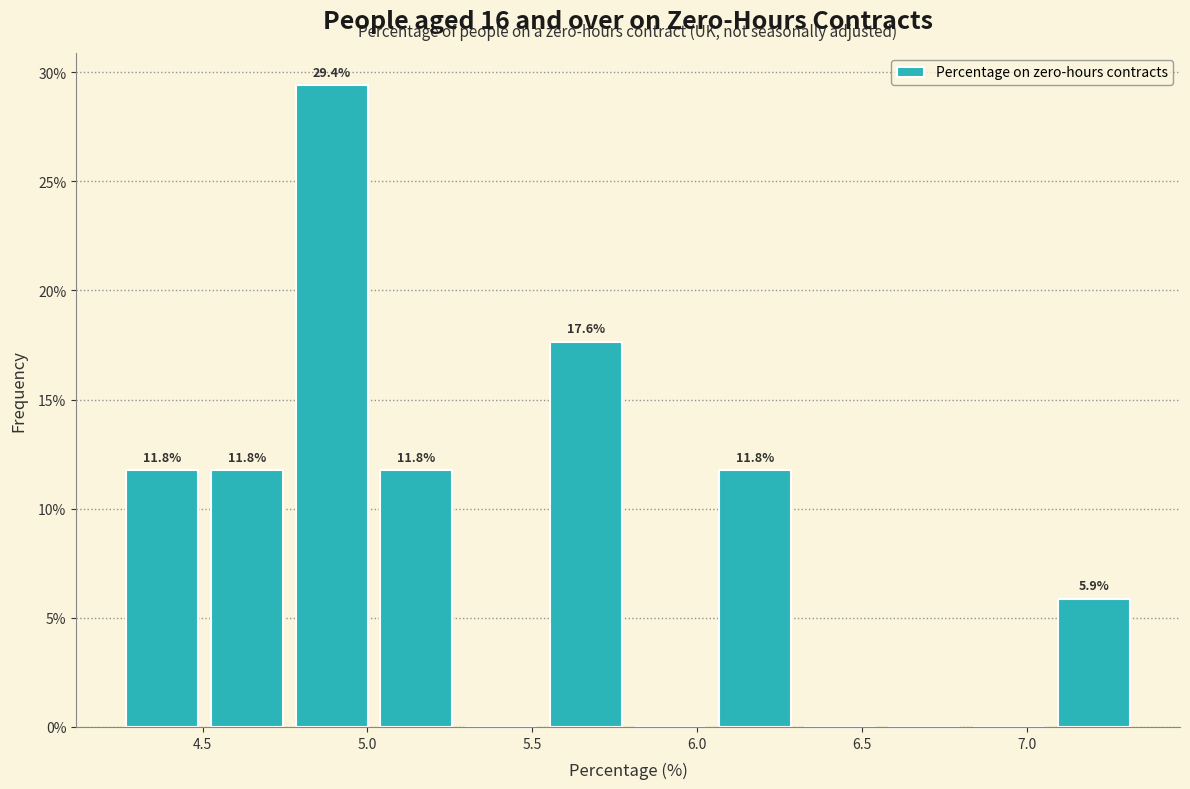

Over which range of the x-axis is the bar tallest?

4.75 to 5.00